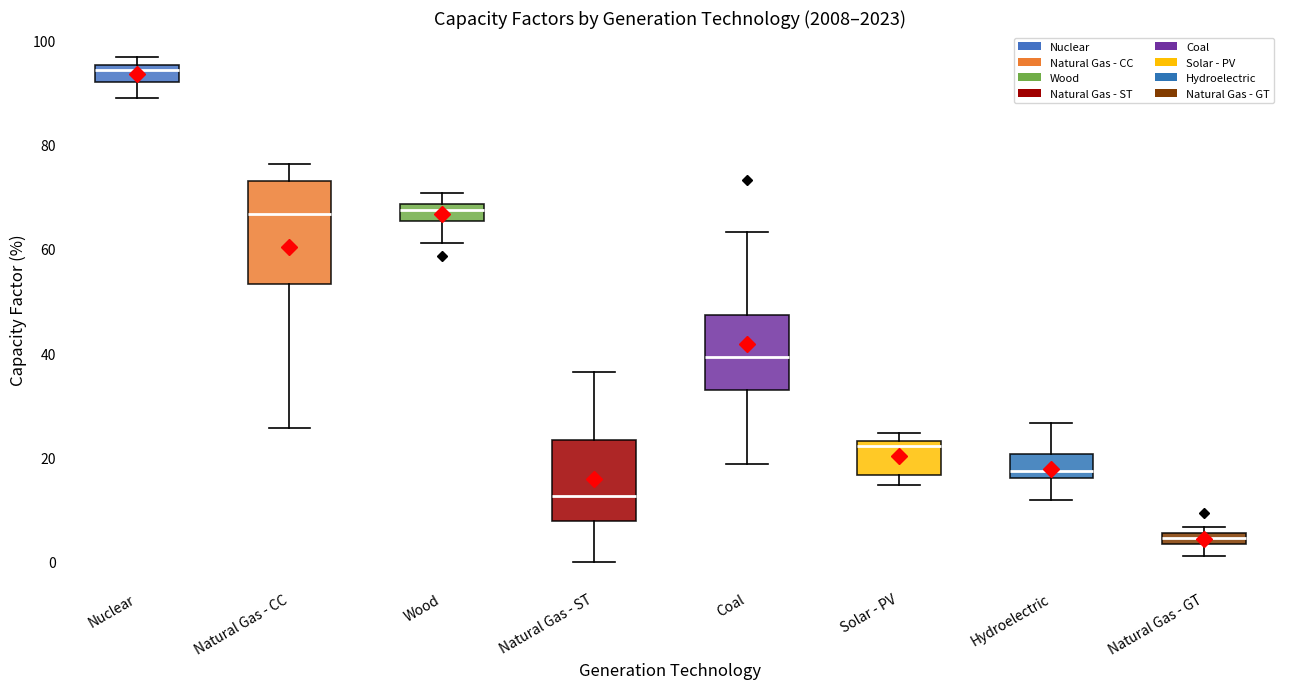

Which box is the tallest, from its lower edge to its upper edge?

Natural Gas - CC